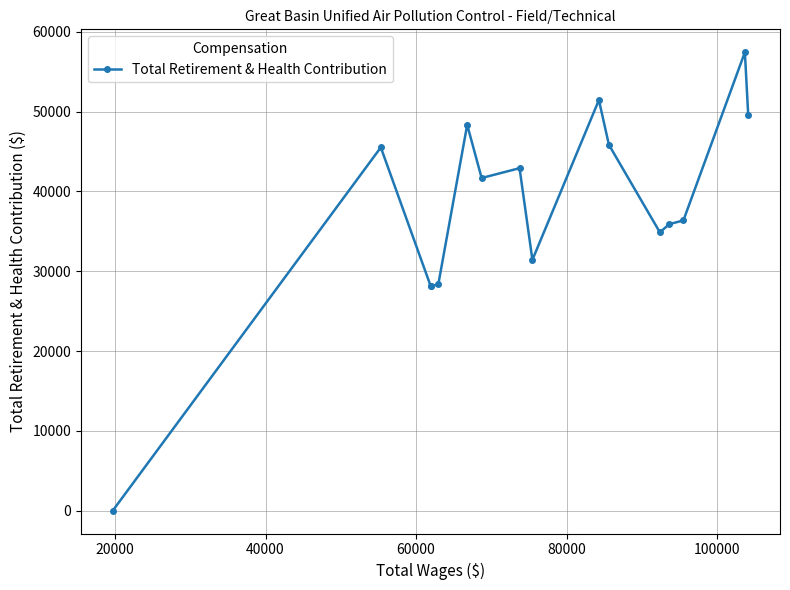

Count the number of data series in this chart.

1